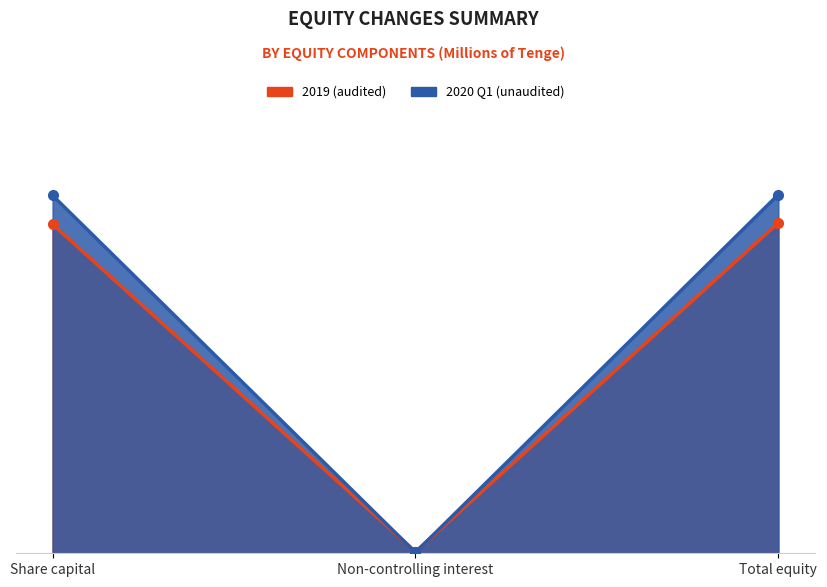

The 2019 (audited) series shows 21052 at Non-controlling interest. True or false?

False